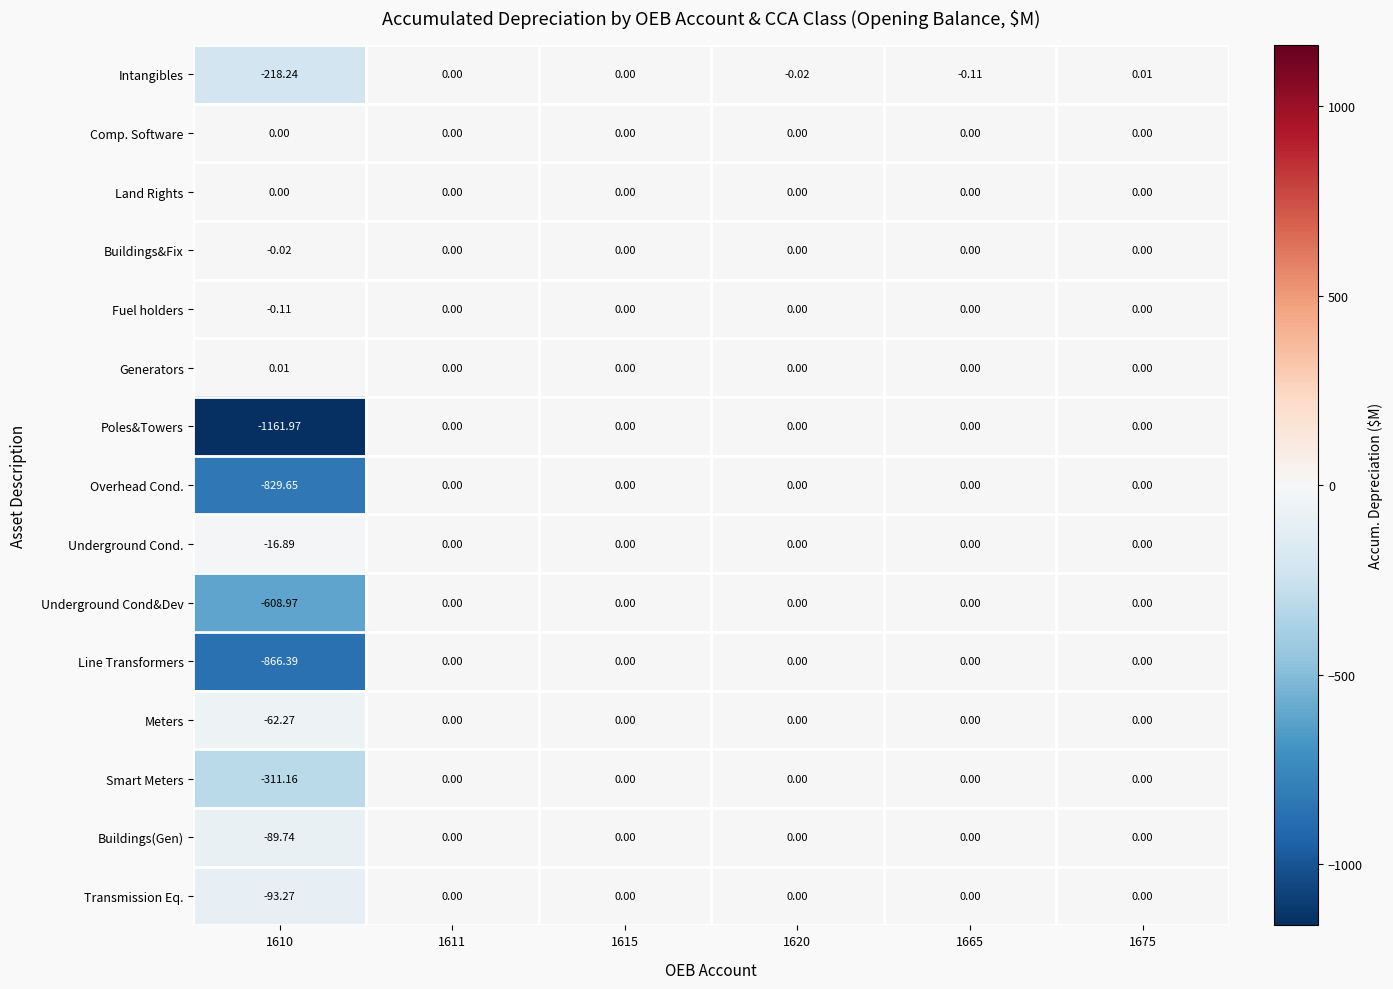

Which series has the largest total across all categories?

Generators